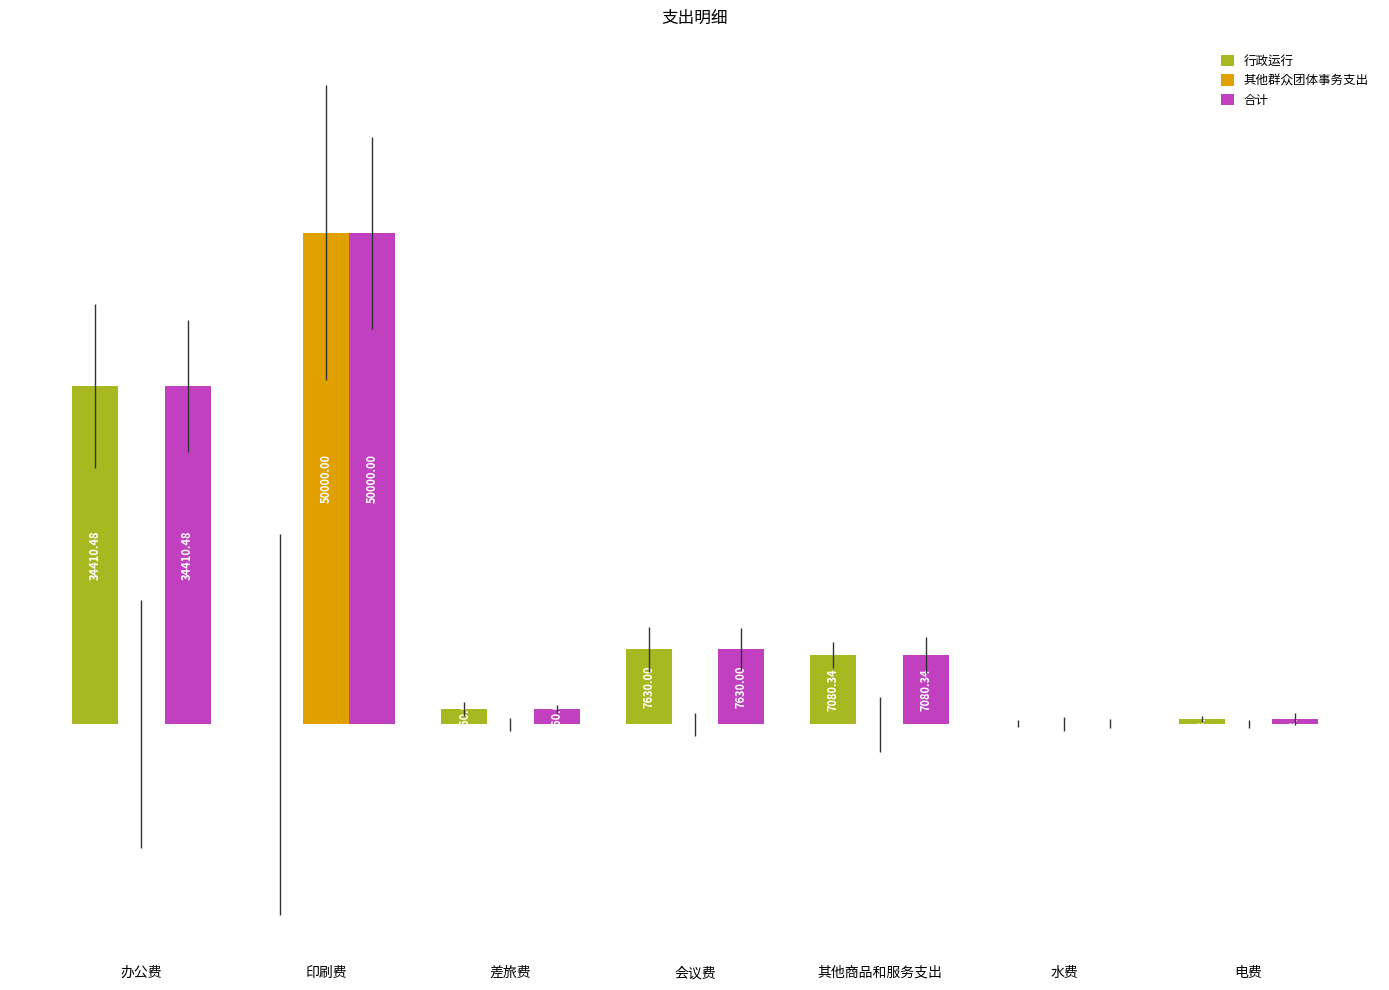

At which label does 合计 reach its peak?

印刷费